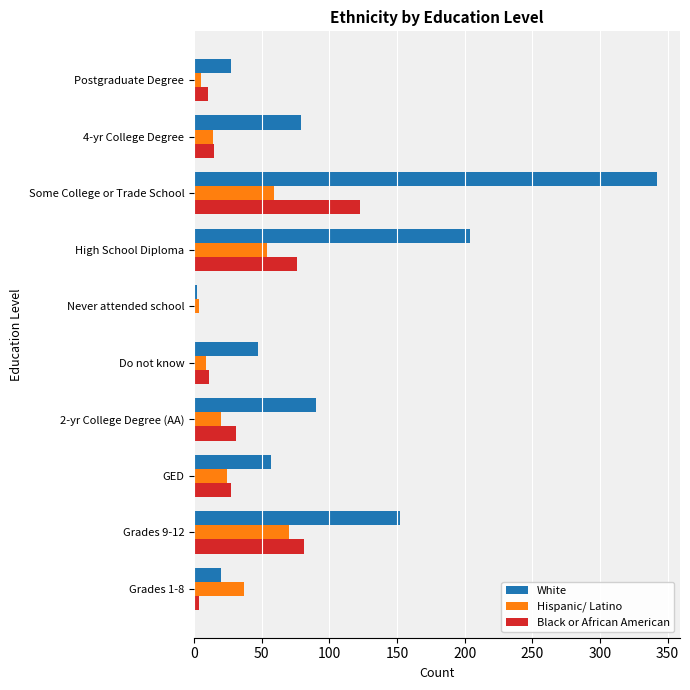

The Black or African American series shows 130 at Grades 9-12. True or false?

False